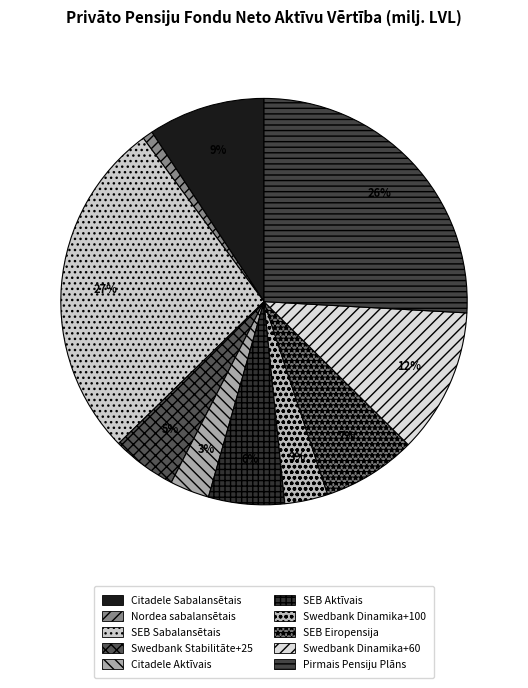

Between Citadele Aktīvais and Swedbank Stabilitāte+25, which is larger?

Swedbank Stabilitāte+25